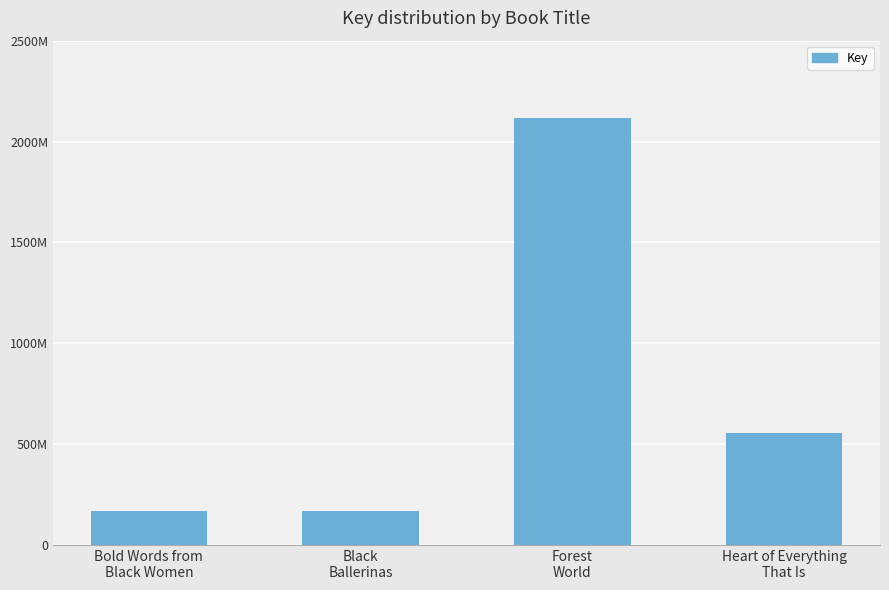

Are the bars horizontal?

No